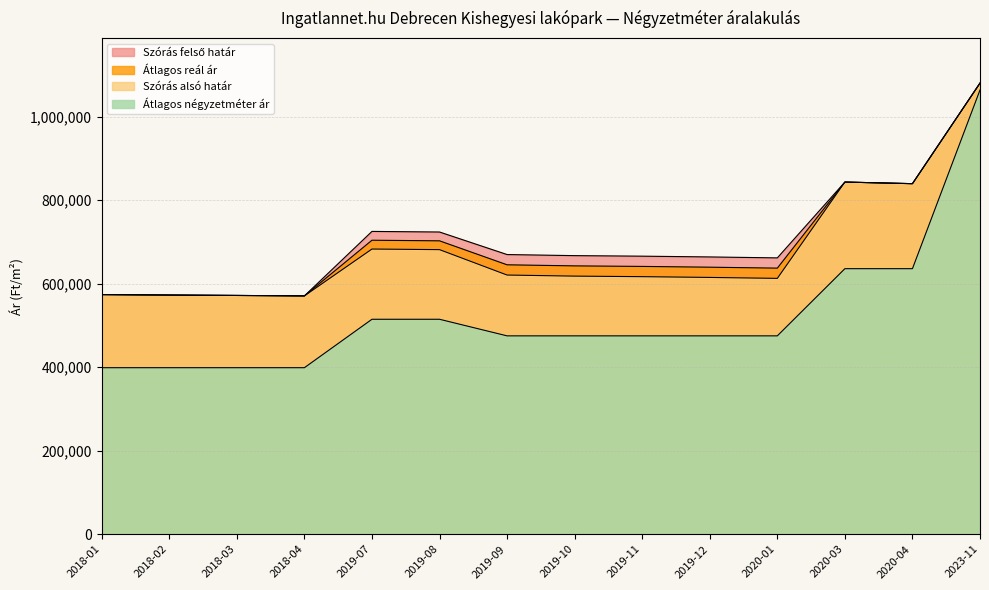

Reading left to right, extract all data points from this chart.

Átlagos négyzetméter ár: 2018-01=398896	2018-02=398896	2018-03=398896	2018-04=398896	2019-07=514925	2019-08=514925	2019-09=475184	2019-10=475184	2019-11=475184	2019-12=475184	2020-01=475184	2020-03=636111	2020-04=636111	2023-11=1064179
Szórás alsó határ: 2018-01=574010	2018-02=572924	2018-03=571977	2018-04=570899	2019-07=683161	2019-08=681737	2019-09=620869	2019-10=618281	2019-11=616995	2019-12=615147	2020-01=612887	2020-03=843611	2020-04=839761	2023-11=1080726
Szórás felső határ: 2018-01=574010	2018-02=572924	2018-03=571977	2018-04=570899	2019-07=725375	2019-08=723951	2019-09=669949	2019-10=667361	2019-11=666075	2019-12=664227	2020-01=661967	2020-03=843611	2020-04=839761	2023-11=1080726
Átlagos reál ár: 2018-01=574010	2018-02=572924	2018-03=571977	2018-04=570899	2019-07=704268	2019-08=702844	2019-09=645409	2019-10=642821	2019-11=641535	2019-12=639687	2020-01=637427	2020-03=843611	2020-04=839761	2023-11=1080726